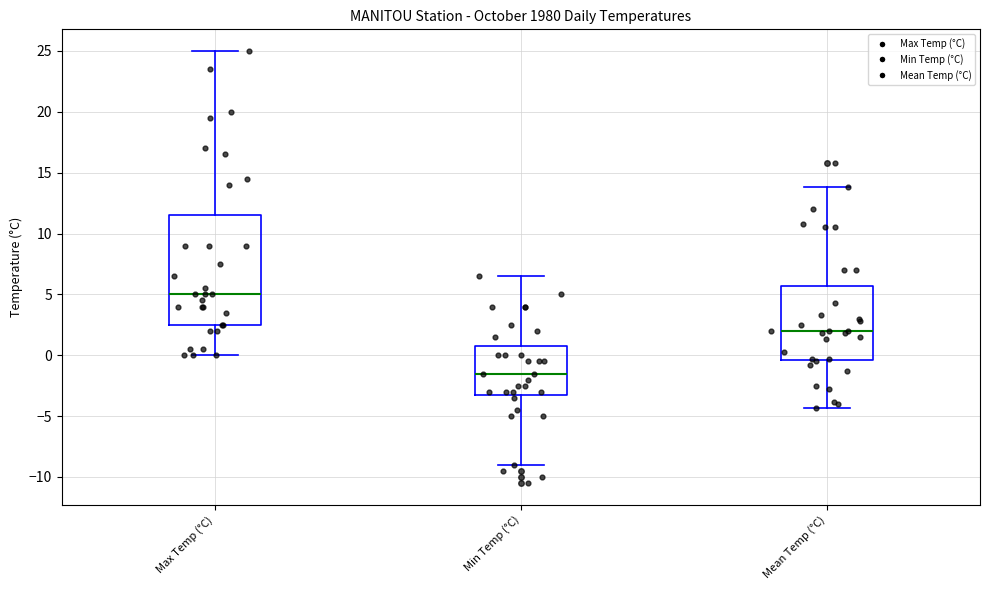

Reading left to right, read every box against the y-axis: the position of its median line, the range the box covers, and the ends of its whiskers. The values are not printed on the chart, so give them approximately, as read against the axis.

Max Temp (°C): median 5.0, box 2.5 to 11.5, whiskers 0.0 to 25.0
Min Temp (°C): median -1.5, box -3.0 to 1.0, whiskers -9.0 to 6.5
Mean Temp (°C): median 2.0, box -0.5 to 5.5, whiskers -4.5 to 14.0